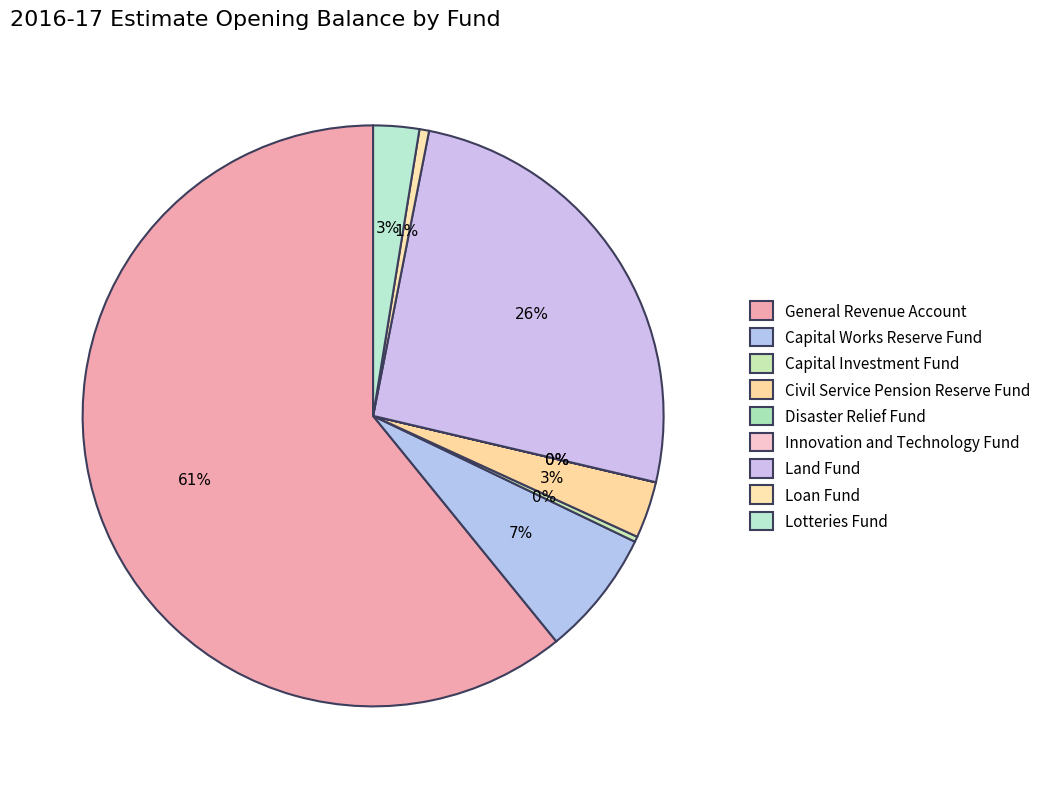

Count the number of slices in the pie.

9